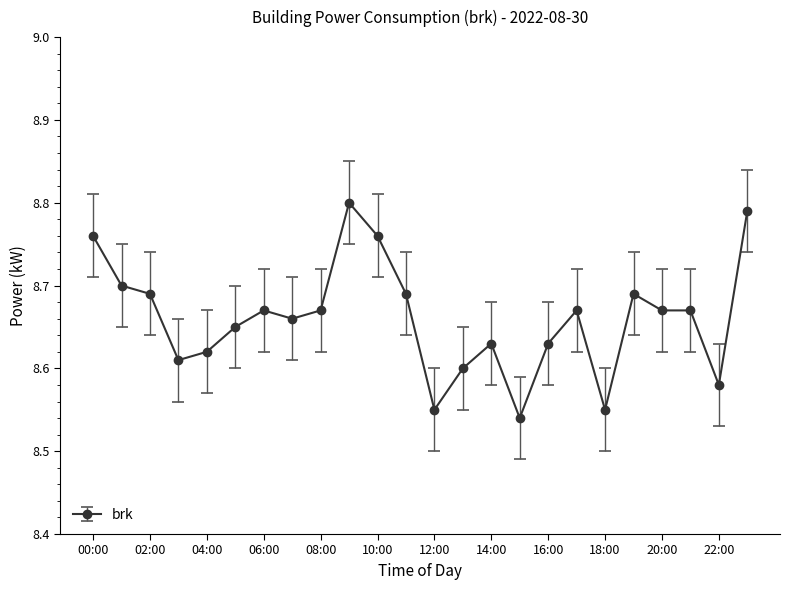

True or false: there are more than 1 points higher than both neighbors.

True